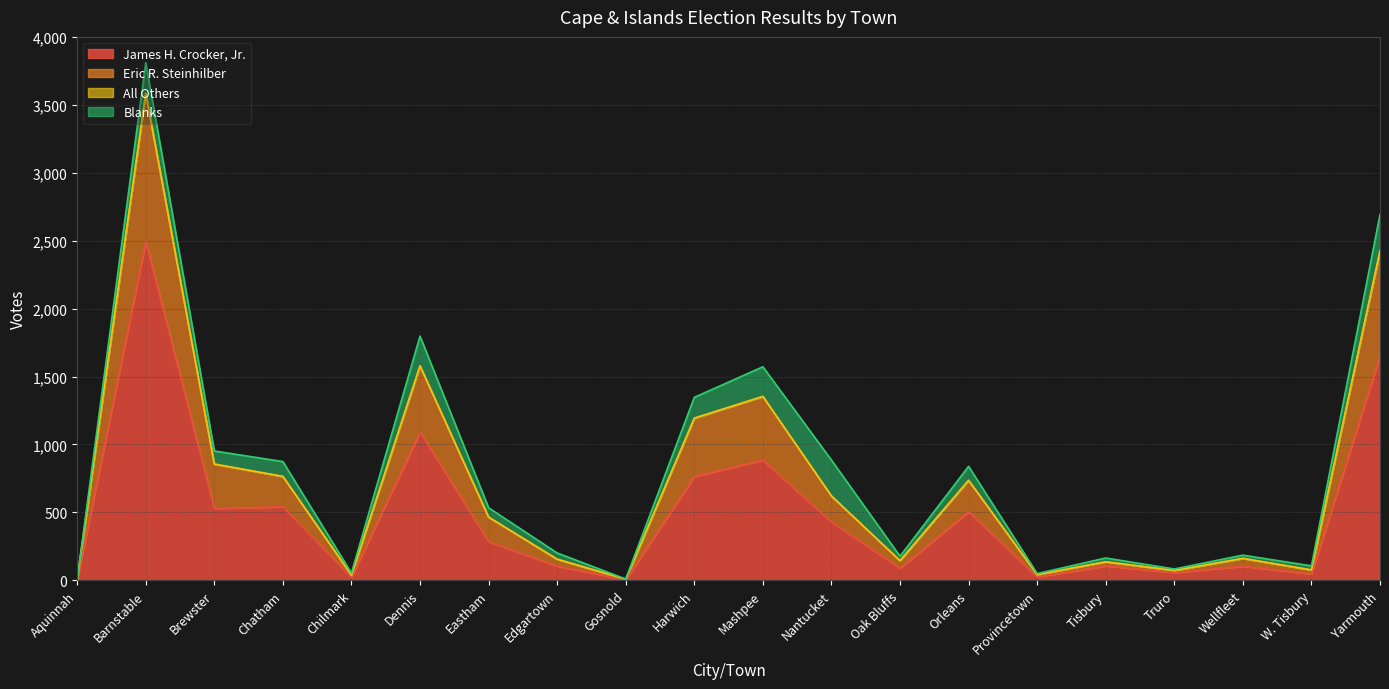

The value of James H. Crocker, Jr. at Brewster is 529. True or false?

True